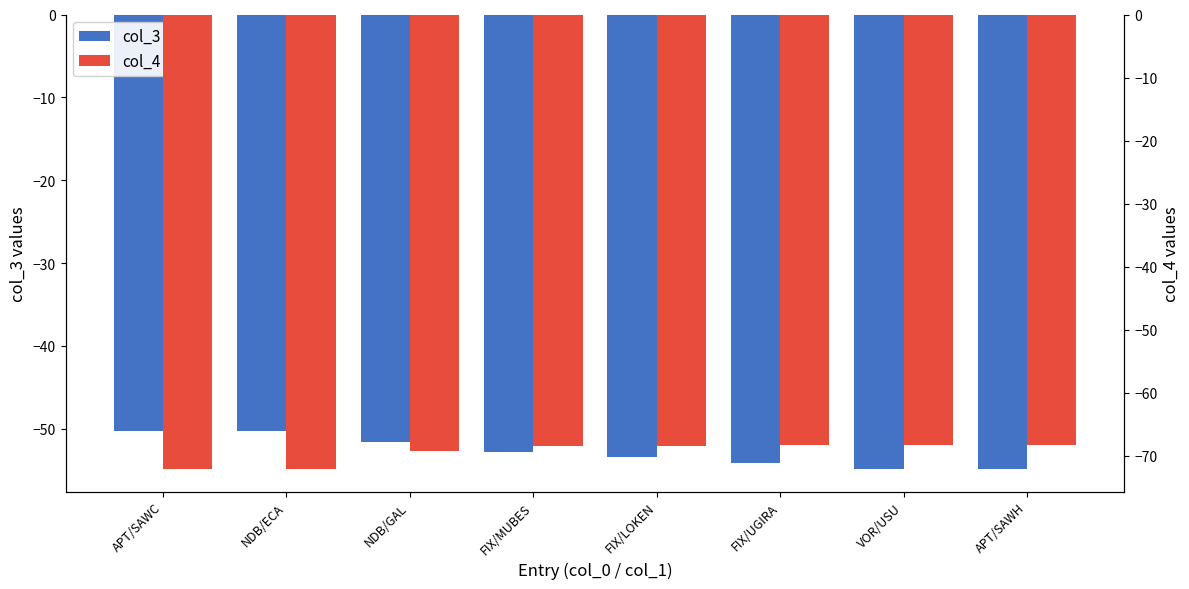

Which category has the highest value in the col_4 series?

VOR/USU